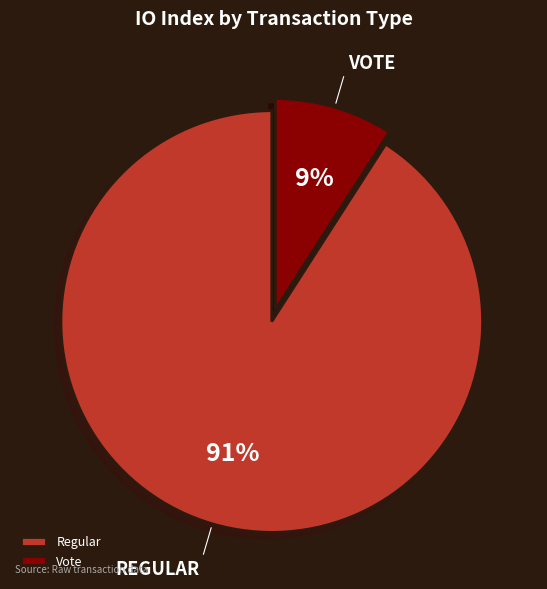

How many slices are in this pie chart?

2